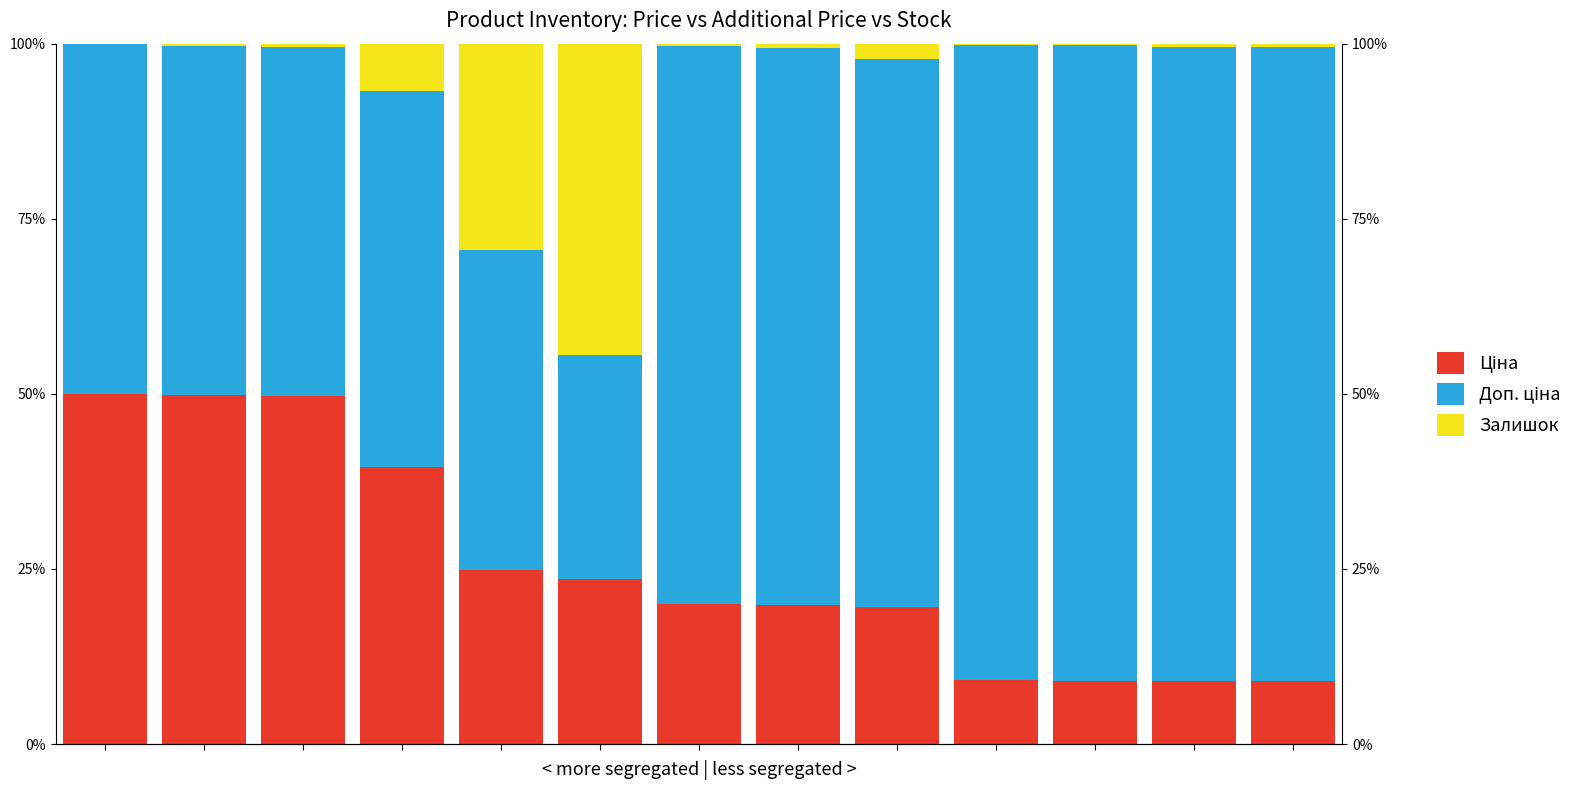

What are all the series names shown in the legend?

Ціна, Доп. ціна, Залишок